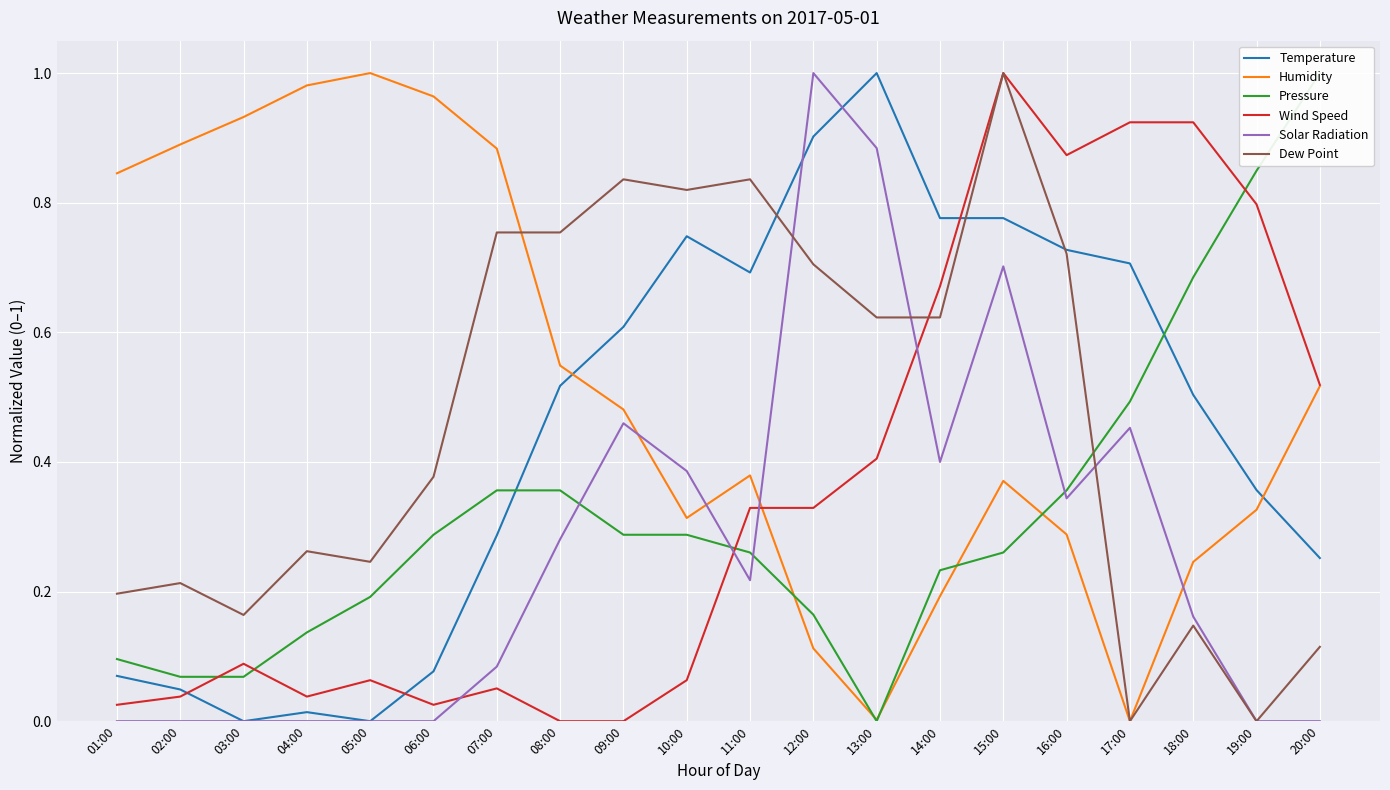

What is the total value across all series at 01:00?

1.2